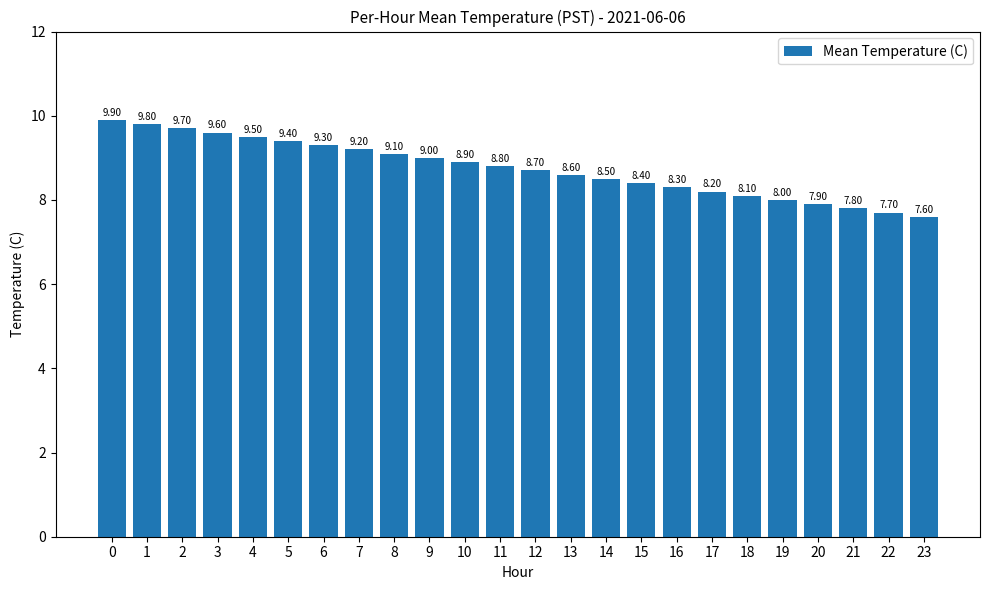

What is the value of the 12th bar from the left?

8.8